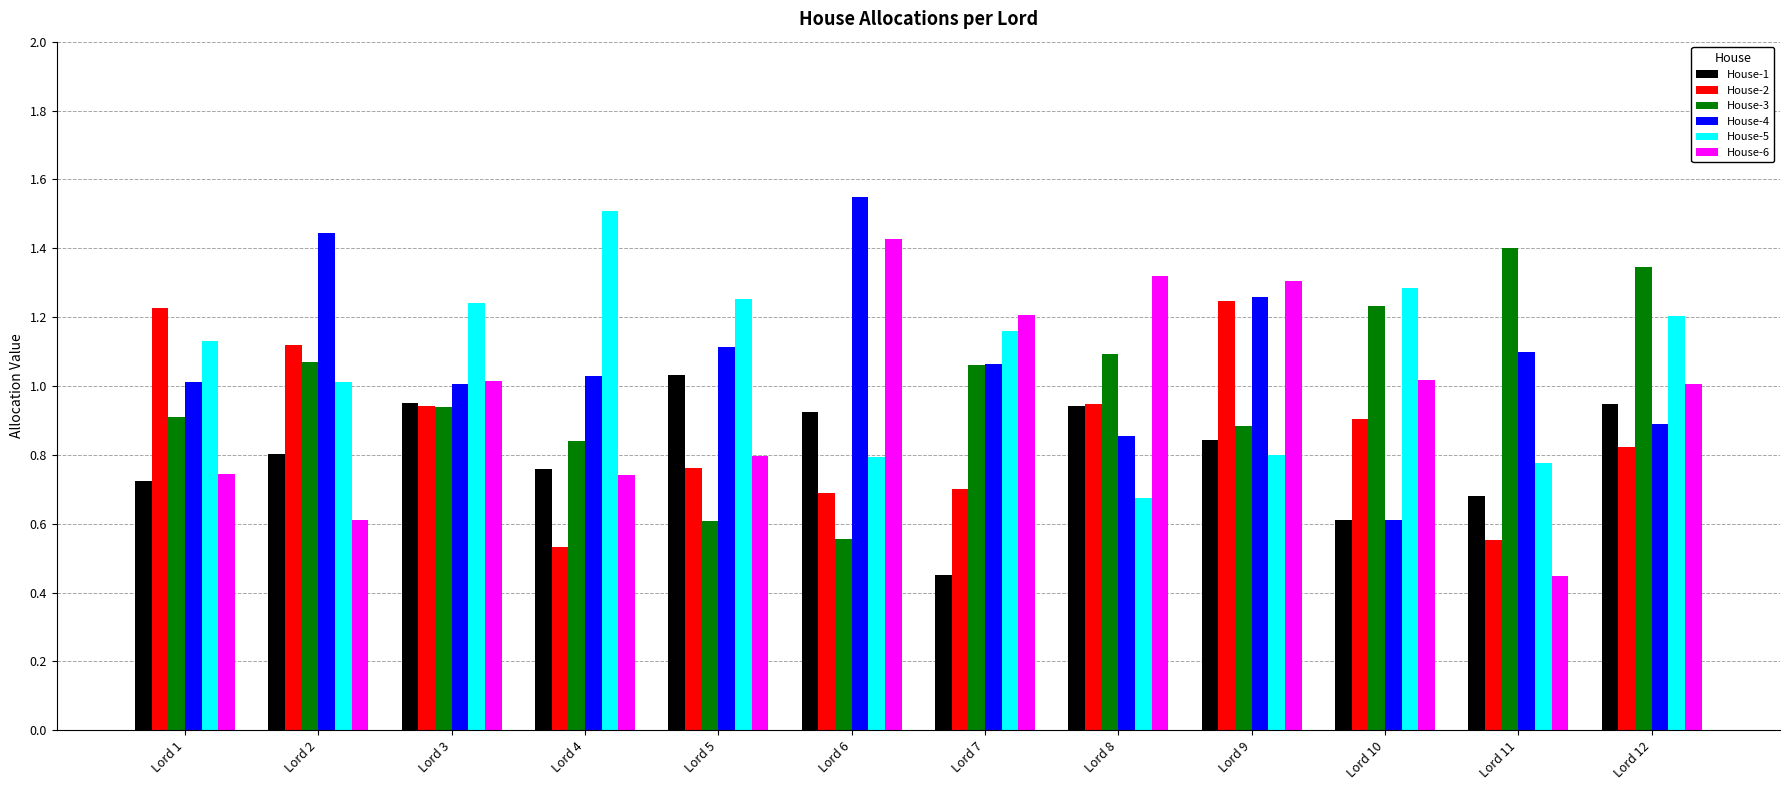

Between Lord 8 and Lord 9, which series saw the biggest shift?

House-4